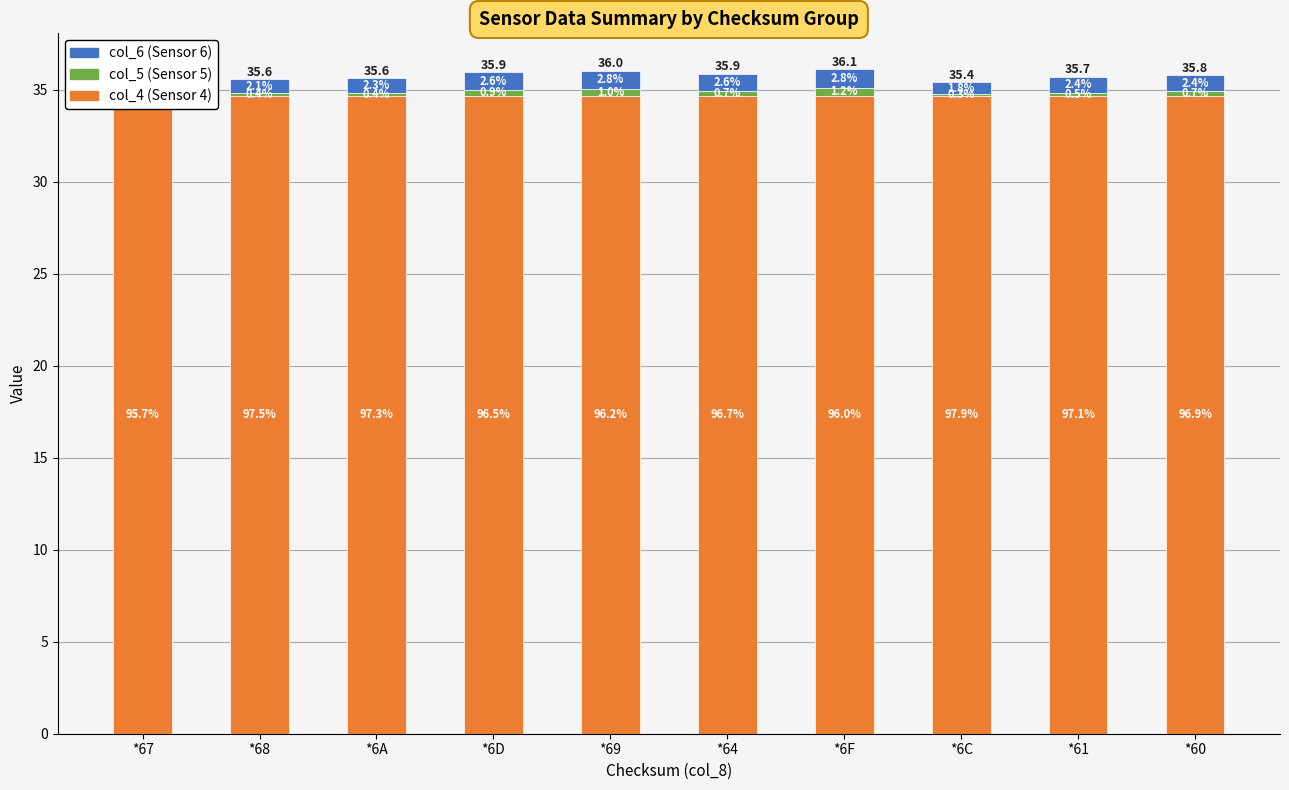

Reading right to left, list all the values displayed in this chart.

col_4 (Sensor 4): *60=34.7	*61=34.7	*6C=34.7	*6F=34.7	*64=34.7	*69=34.7	*6D=34.7	*6A=34.7	*68=34.7	*67=34.7
col_5 (Sensor 5): *60=0.2	*61=0.2	*6C=0.1	*6F=0.4	*64=0.3	*69=0.4	*6D=0.3	*6A=0.1	*68=0.1	*67=0.5
col_6 (Sensor 6): *60=0.9	*61=0.9	*6C=0.7	*6F=1.0	*64=0.9	*69=1.0	*6D=0.9	*6A=0.8	*68=0.8	*67=1.1